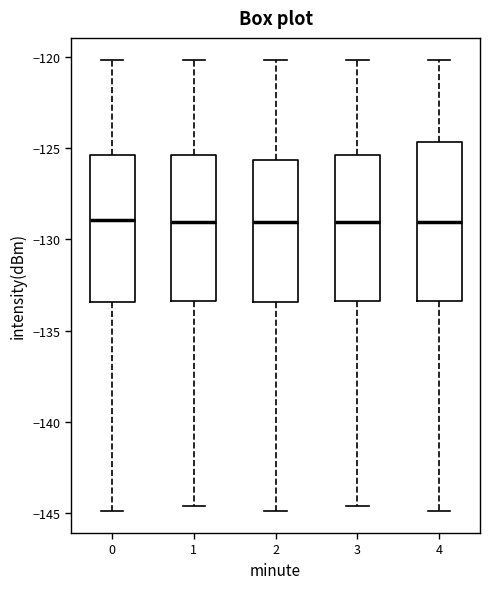

Reading left to right, read every box against the y-axis: the position of its median line, the range the box covers, and the ends of its whiskers. The values are not printed on the chart, so give them approximately, as read against the axis.

0: median -129.0, box -133.5 to -125.5, whiskers -145.0 to -120.0
1: median -129.0, box -133.5 to -125.5, whiskers -144.5 to -120.0
2: median -129.0, box -133.5 to -125.5, whiskers -145.0 to -120.0
3: median -129.0, box -133.5 to -125.5, whiskers -144.5 to -120.0
4: median -129.0, box -133.5 to -124.5, whiskers -145.0 to -120.0